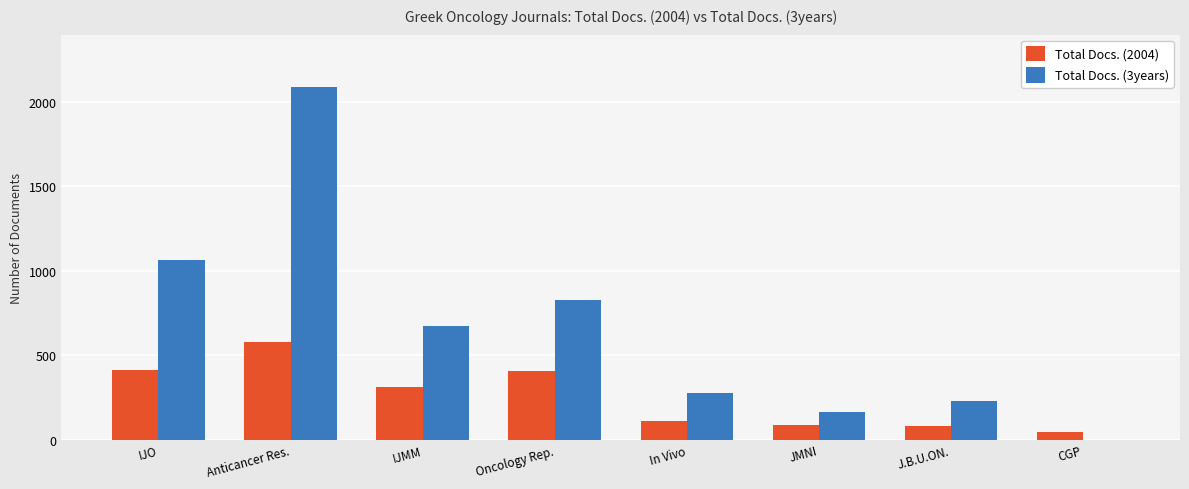

The value of Total Docs. (2004) at Oncology Rep. is 408. True or false?

True